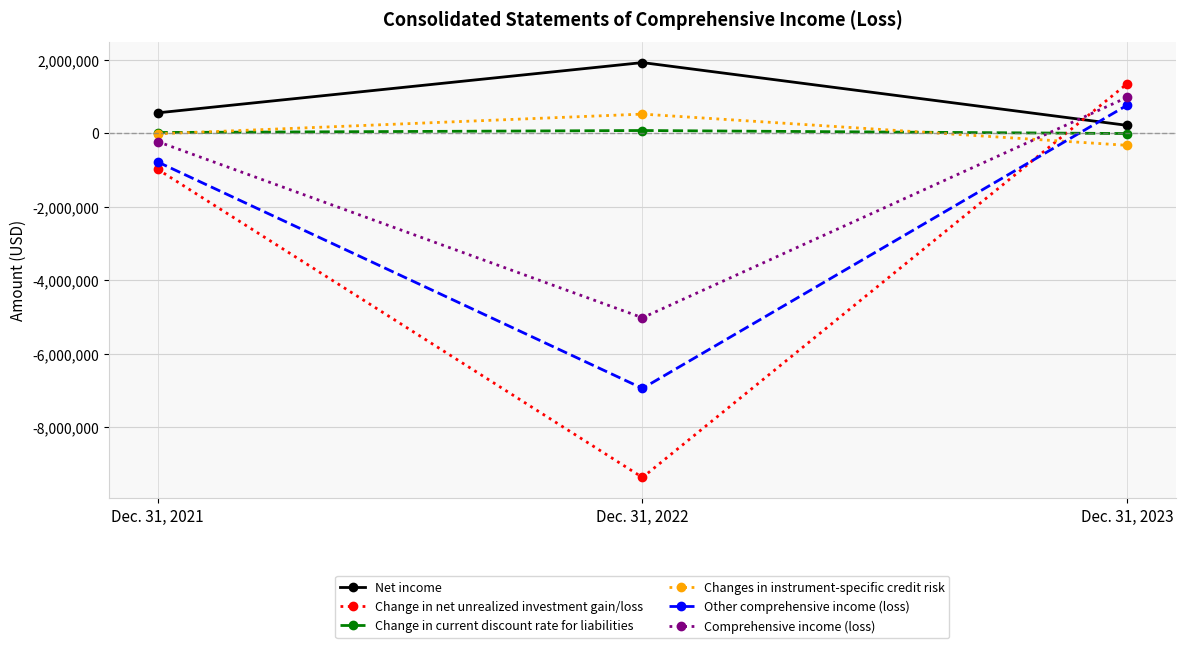

How many positive values does the Change in net unrealized investment gain/loss series have?

1